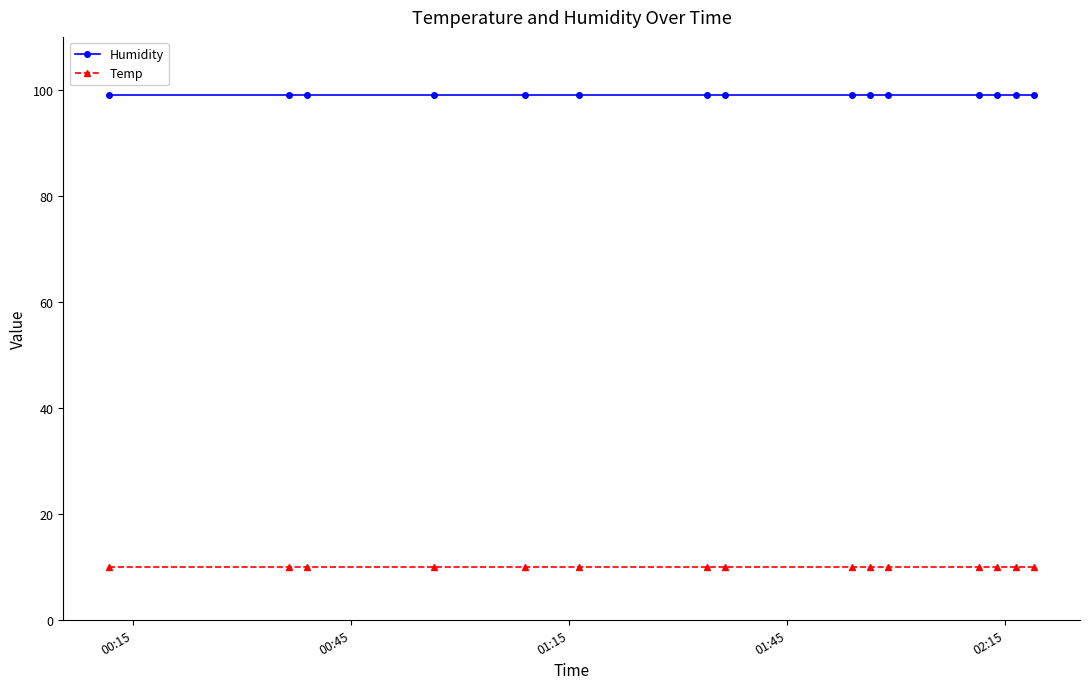

What is the sum of all Temp values?

150